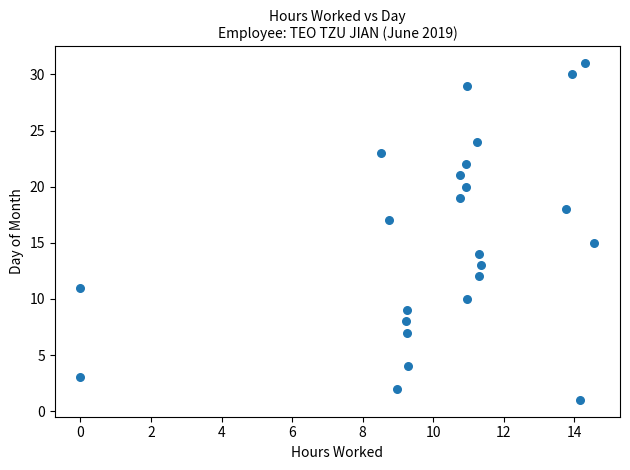

What is the range of Y values (max minus min)?

30